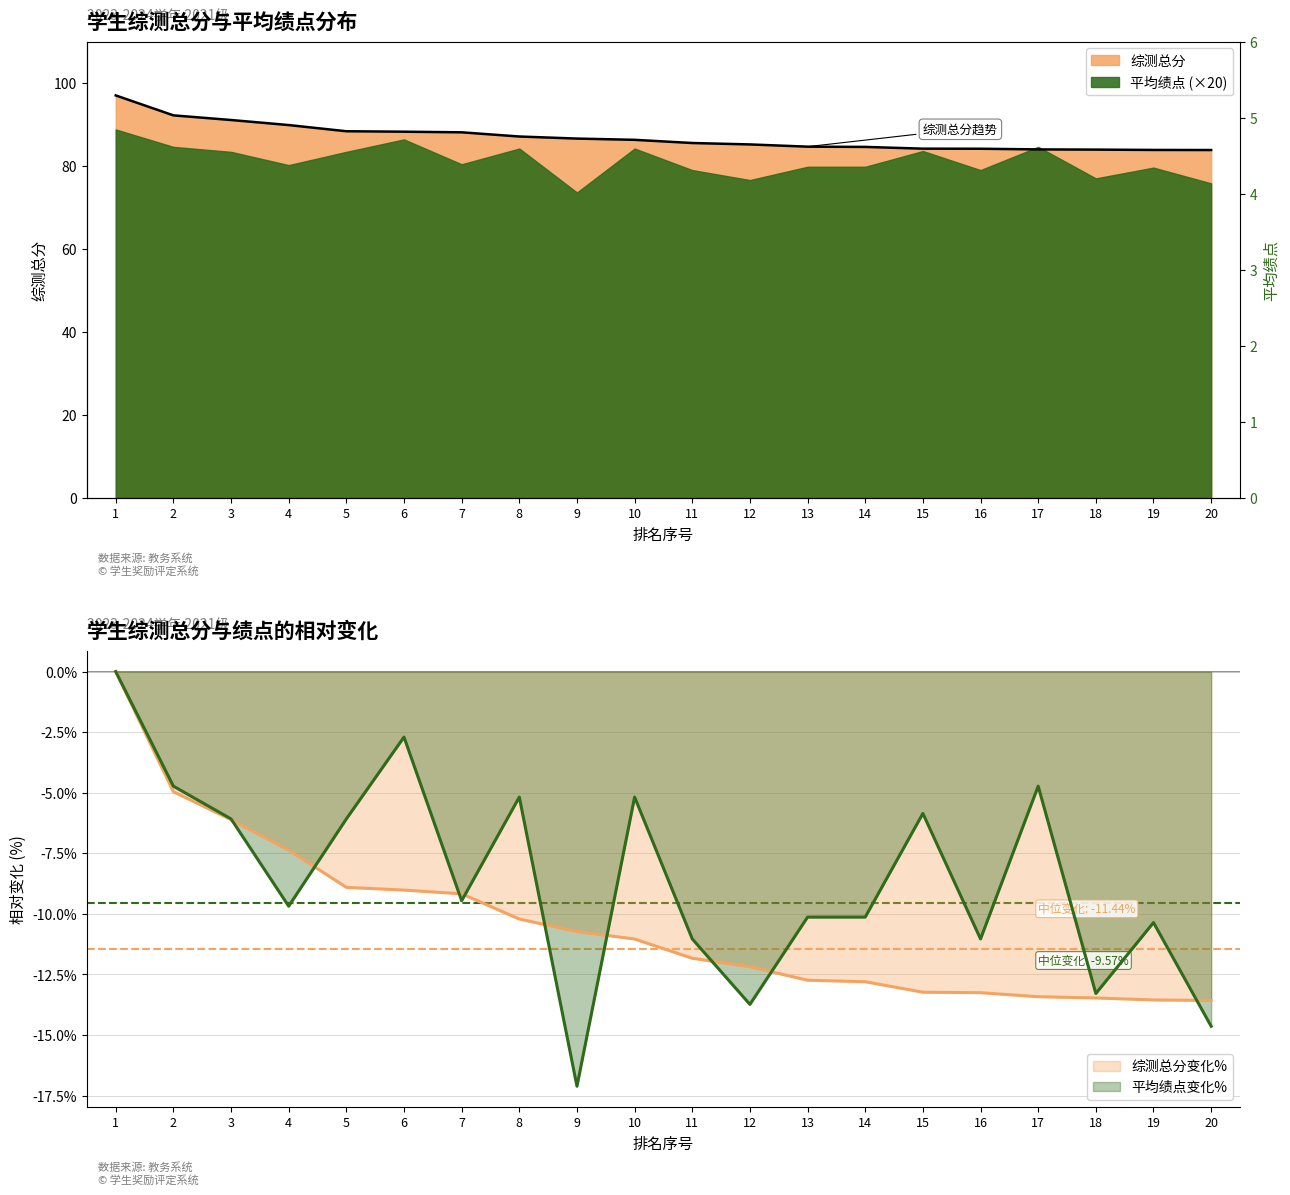

What is the sum of all 平均绩点 values?

81.2